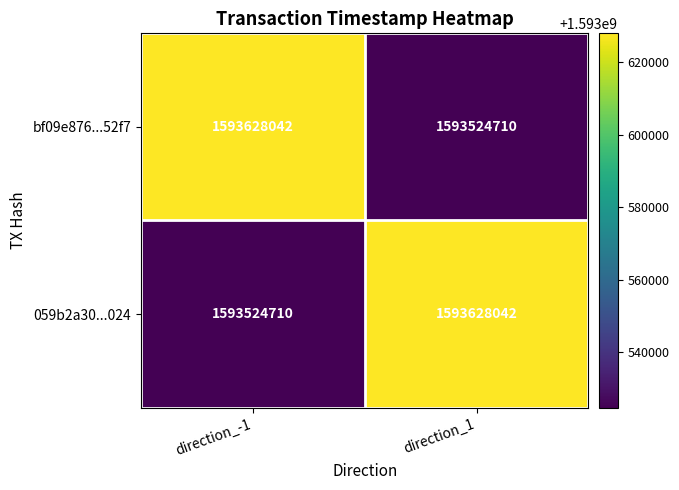

Is it true that bf09e876...52f7 equals 1593628042 at direction_-1?

True